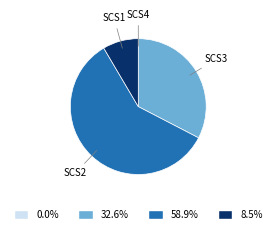

Which category has the biggest portion of the pie?

SCS2